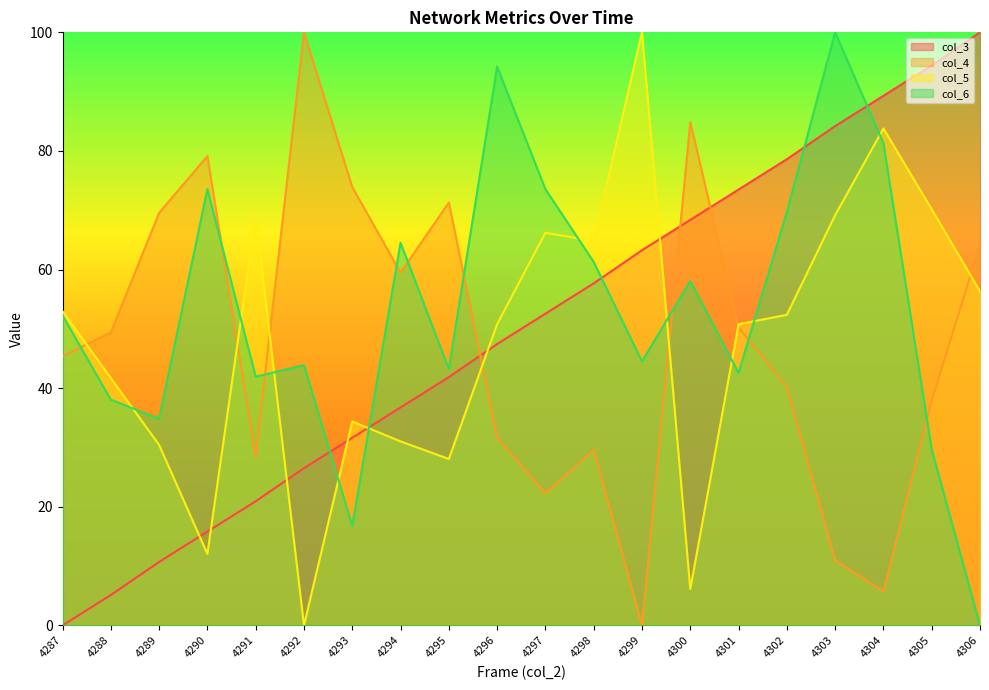

At 4302, list the series in order from largest to smallest.

col_3 line, col_6 line, col_5 line, col_4 line